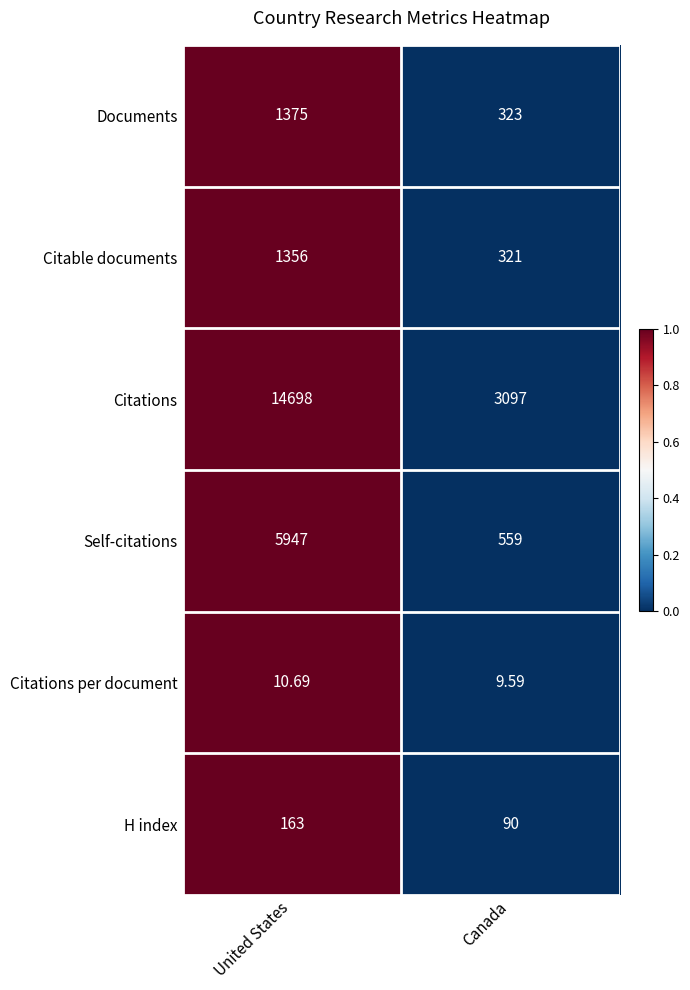

Which series has the largest total across all categories?

Citations